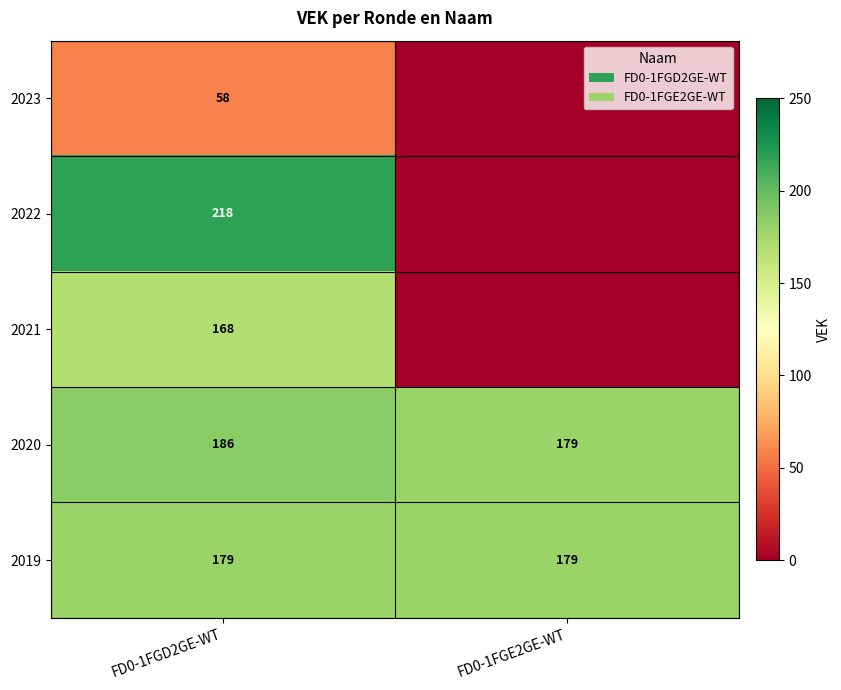

What is the highest value of the 2019 series?

179